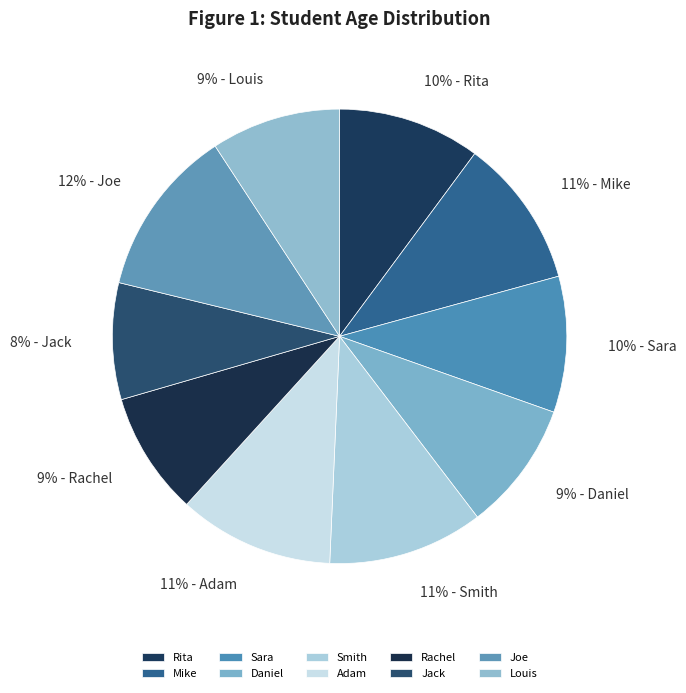

Count the number of slices in the pie.

10